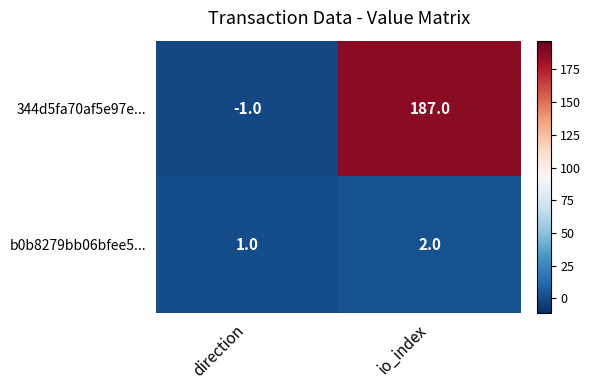

Where is b0b8279bb06bfee5... nearest to the value 1?

direction